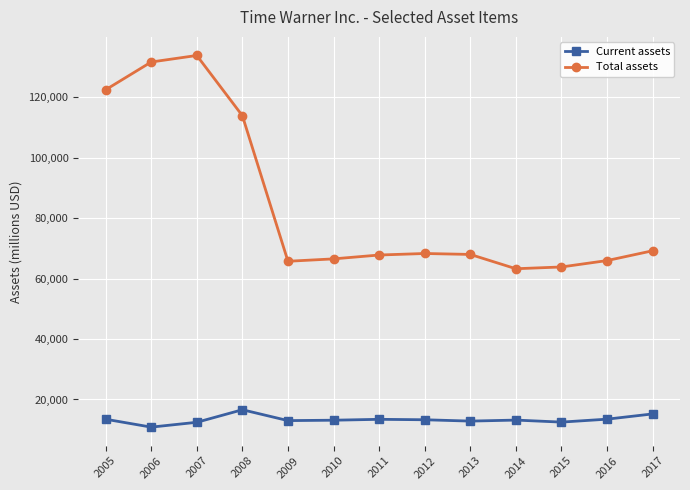

What is the minimum value for Current assets?

10851